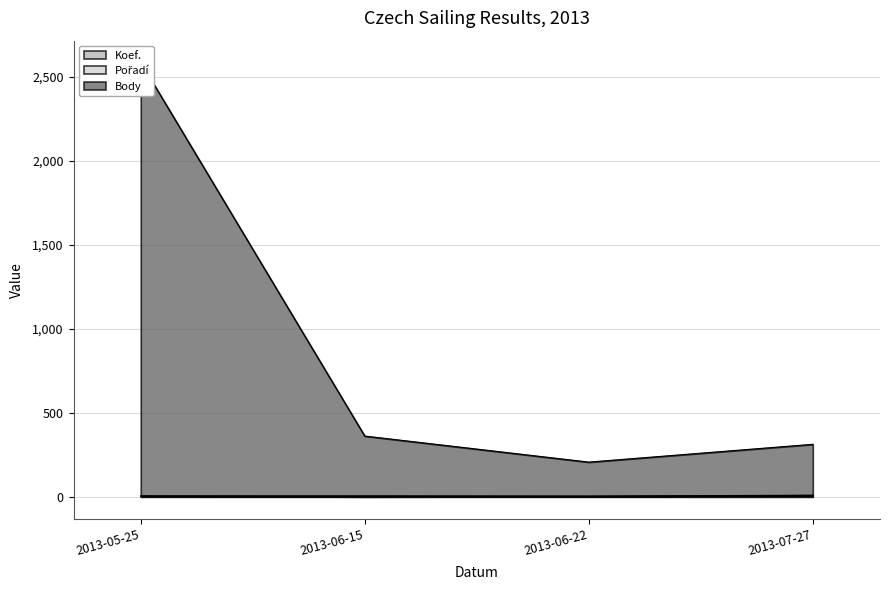

Which category has the lowest value in the Body series?

2013-06-22